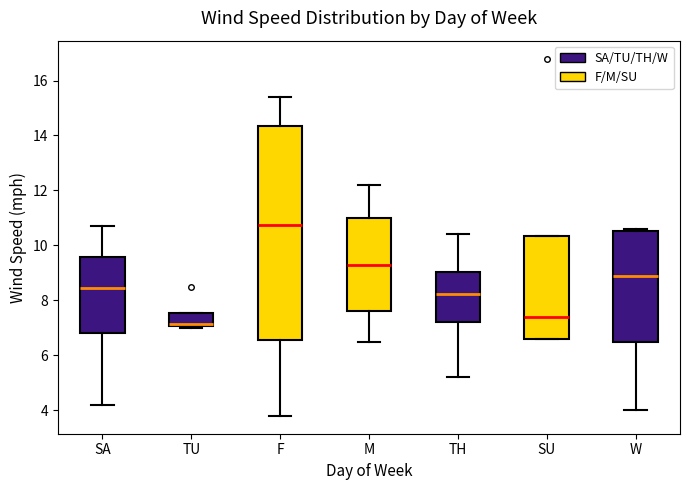

Reading left to right, read every box against the y-axis: the position of its median line, the range the box covers, and the ends of its whiskers. The values are not printed on the chart, so give them approximately, as read against the axis.

SA: median 8.4, box 6.8 to 9.6, whiskers 4.2 to 10.8
TU: median 7.2, box 7.0 to 7.6, whiskers 7.0 (just below the box's lower edge) to 7.6
F: median 10.8, box 6.6 to 14.4, whiskers 3.8 to 15.4
M: median 9.4, box 7.6 to 11.0, whiskers 6.6 to 12.2
TH: median 8.2, box 7.2 to 9.0, whiskers 5.2 to 10.4
SU: median 7.4, box 6.6 to 10.4, whiskers 6.6 to 10.4
W: median 9.0, box 6.4 to 10.6, whiskers 4.0 to 10.6 (just above the box's upper edge)